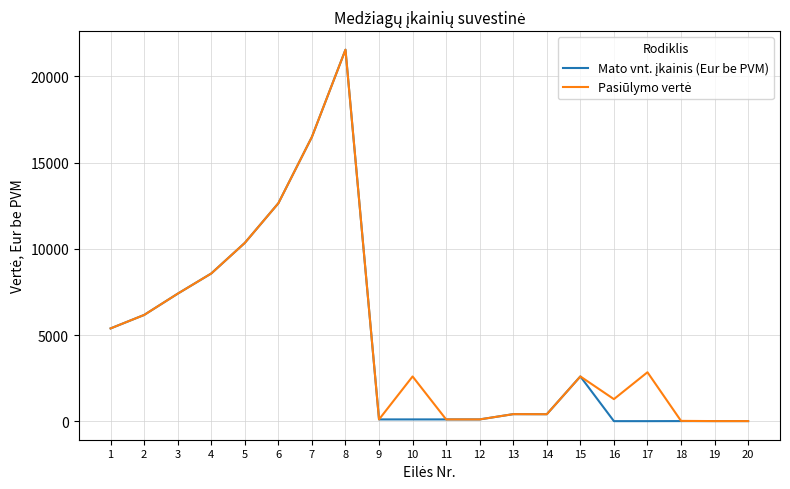

At which category is the sum across all series the highest?

8